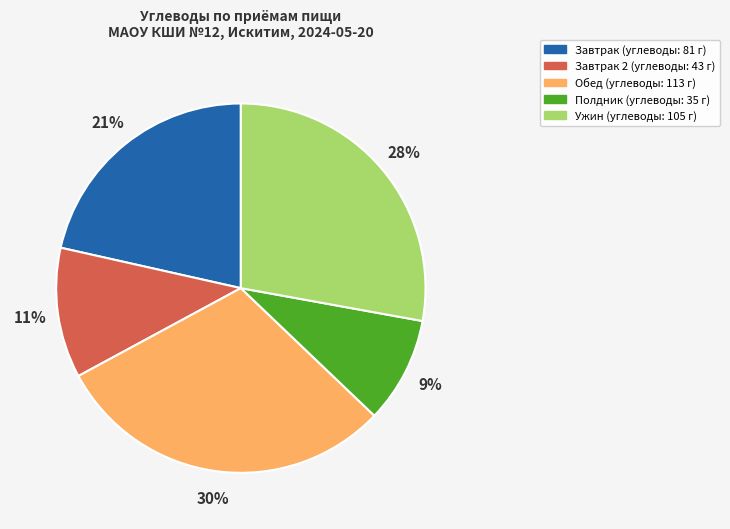

Does any single category account for the majority?

No